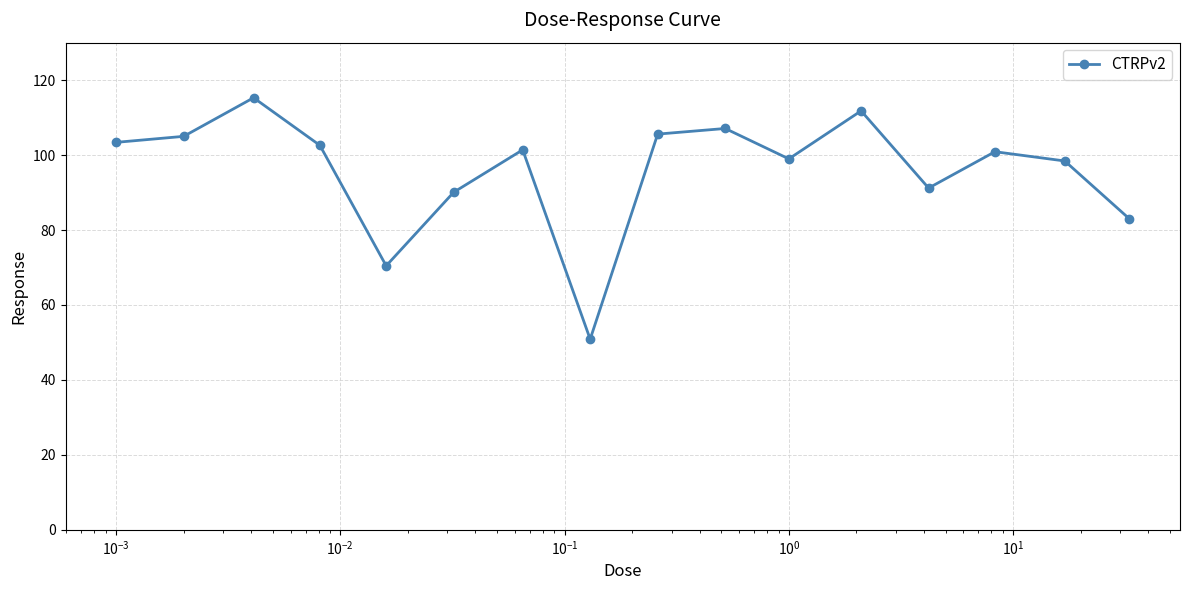

True or false: the data has more than 2 interior local peaks.

True